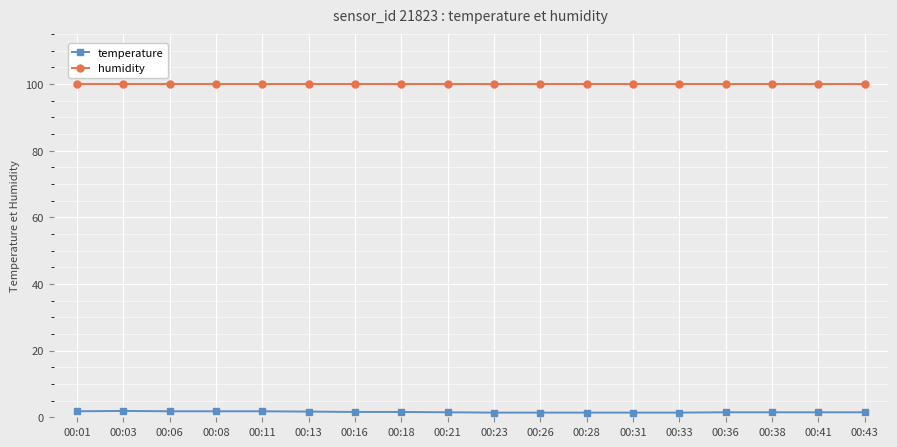

Which series has the largest total across all categories?

humidity